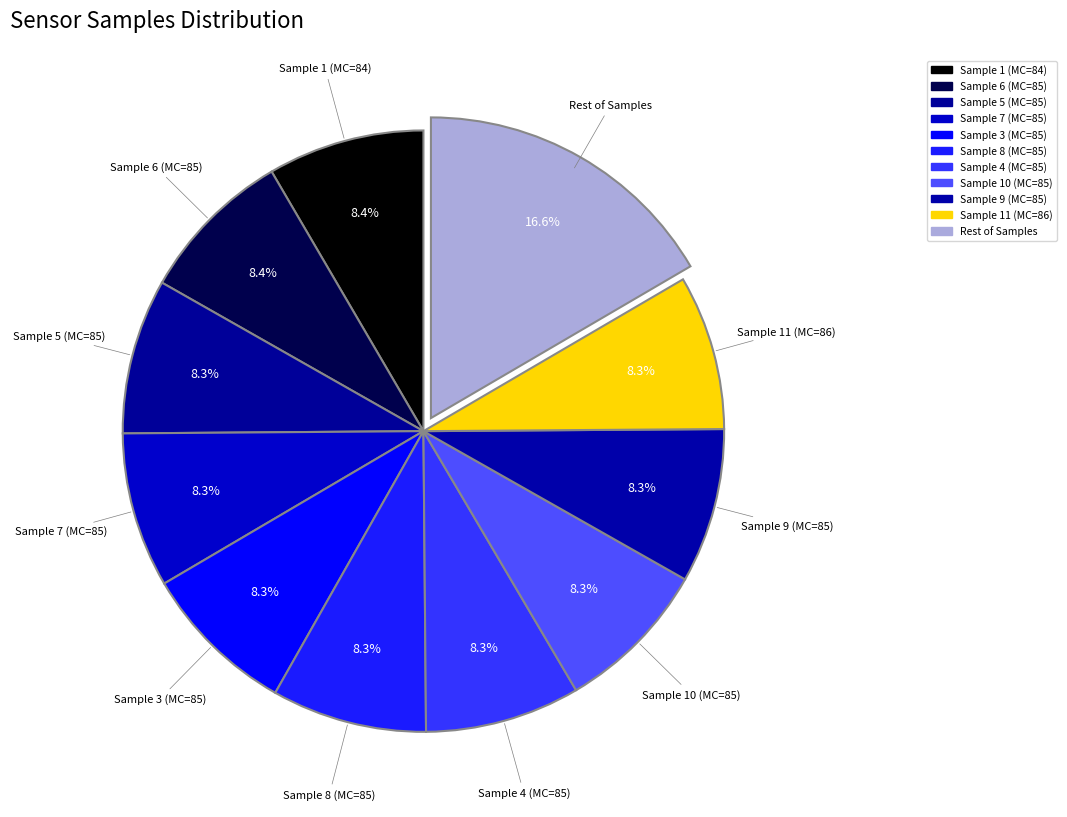

How many segments does this pie chart have?

11